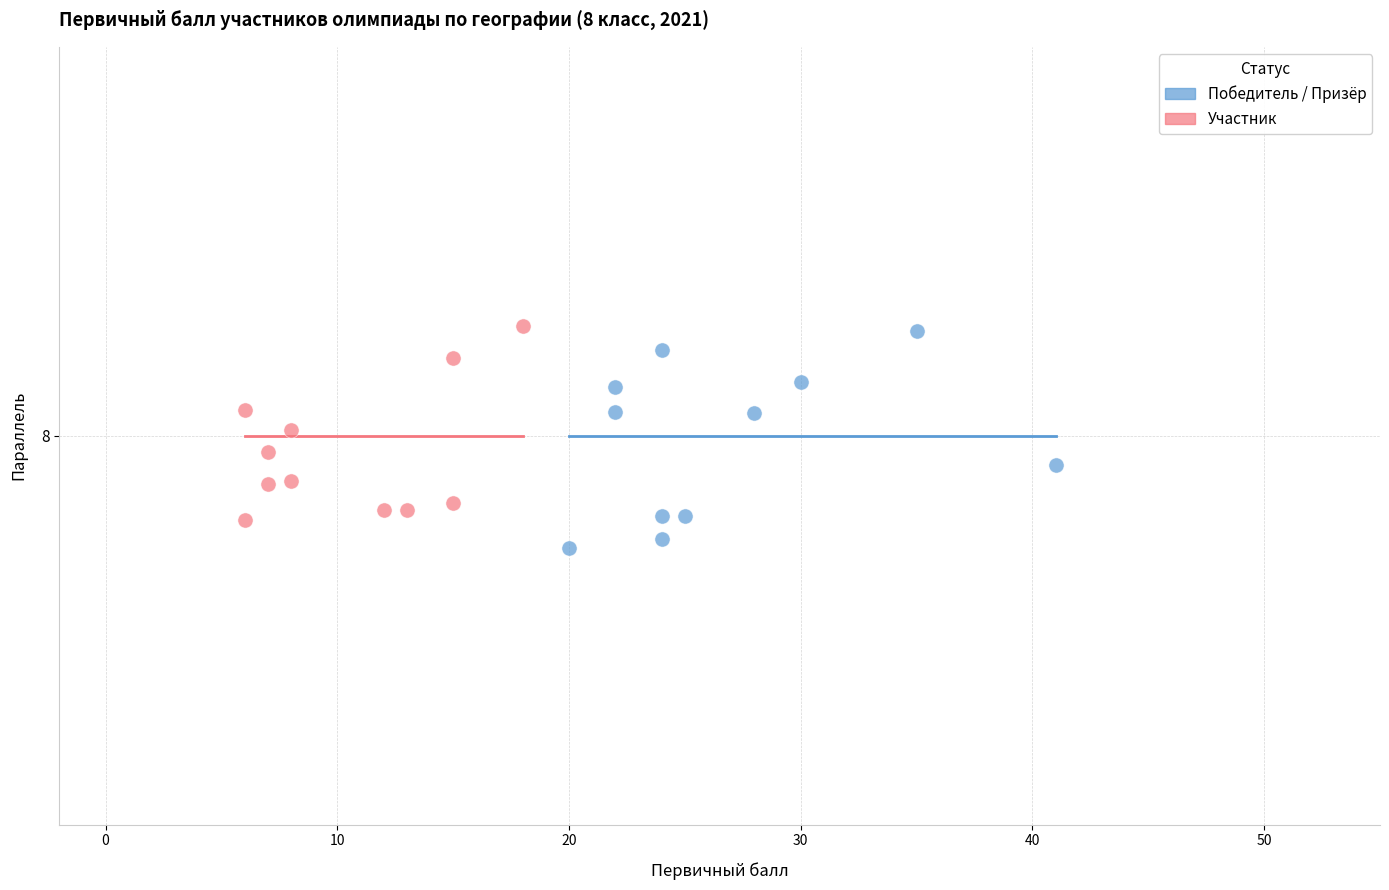

Which series contains the lowest Y value?

Победитель / Призёр